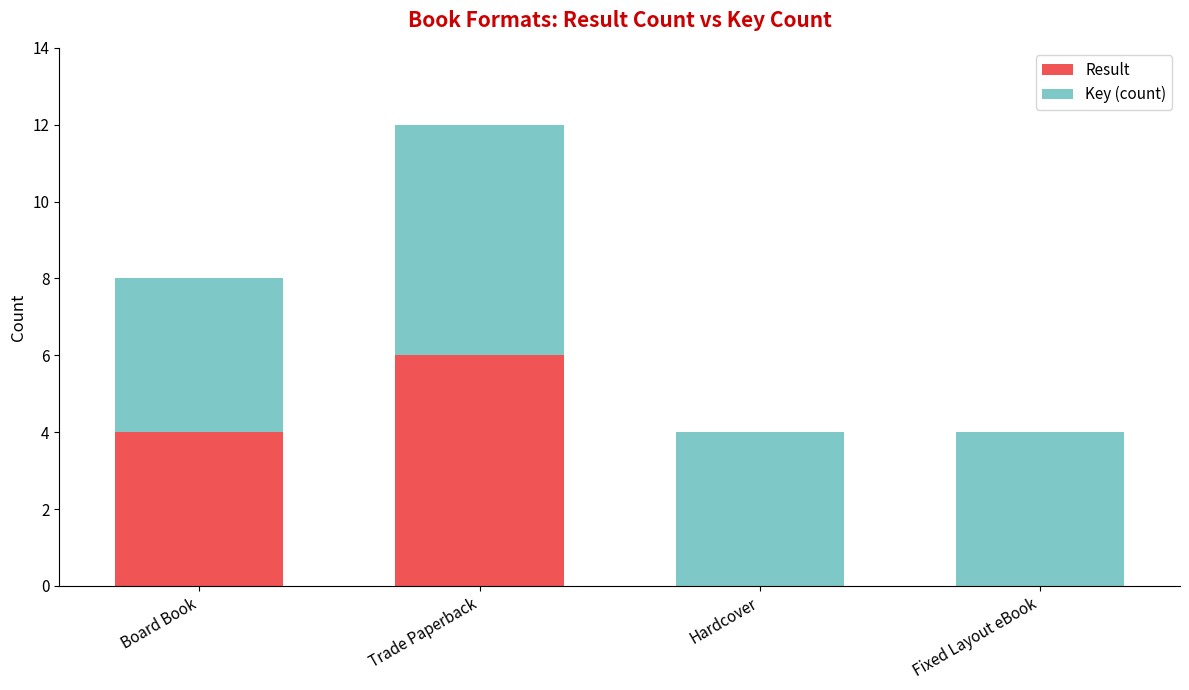

What is the total value across all series at Trade Paperback?

12